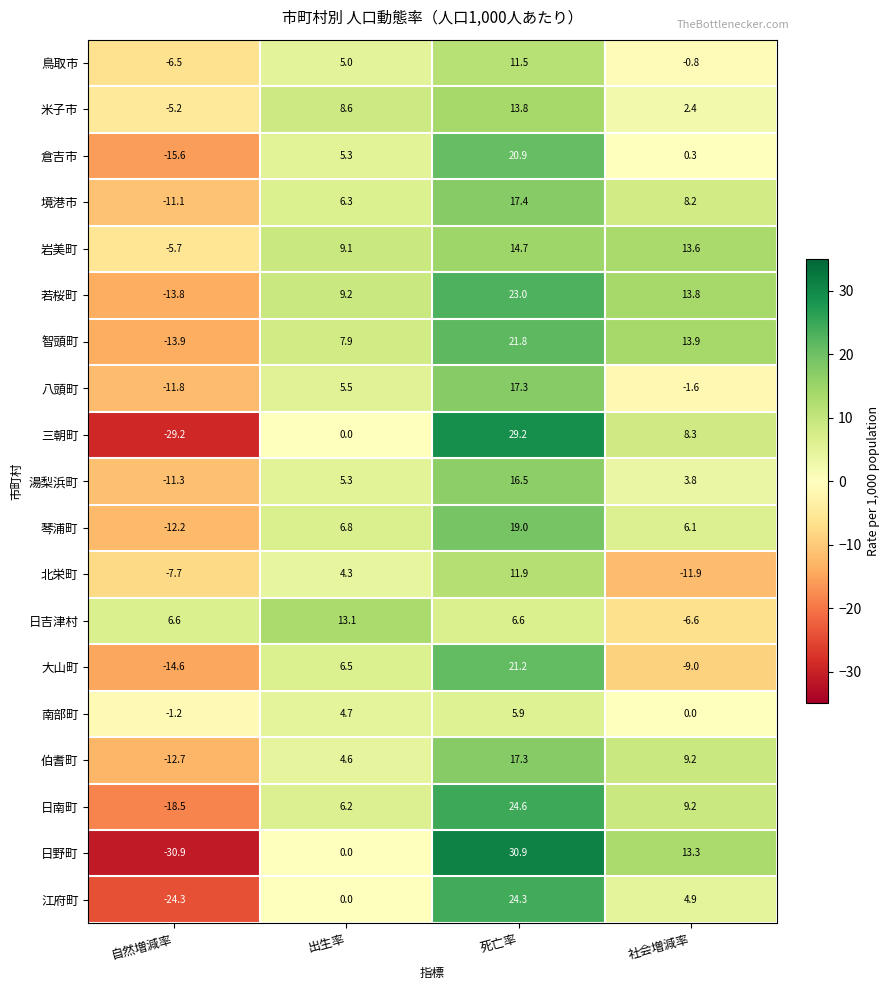

What is the total value across all series at 出生率?

108.4